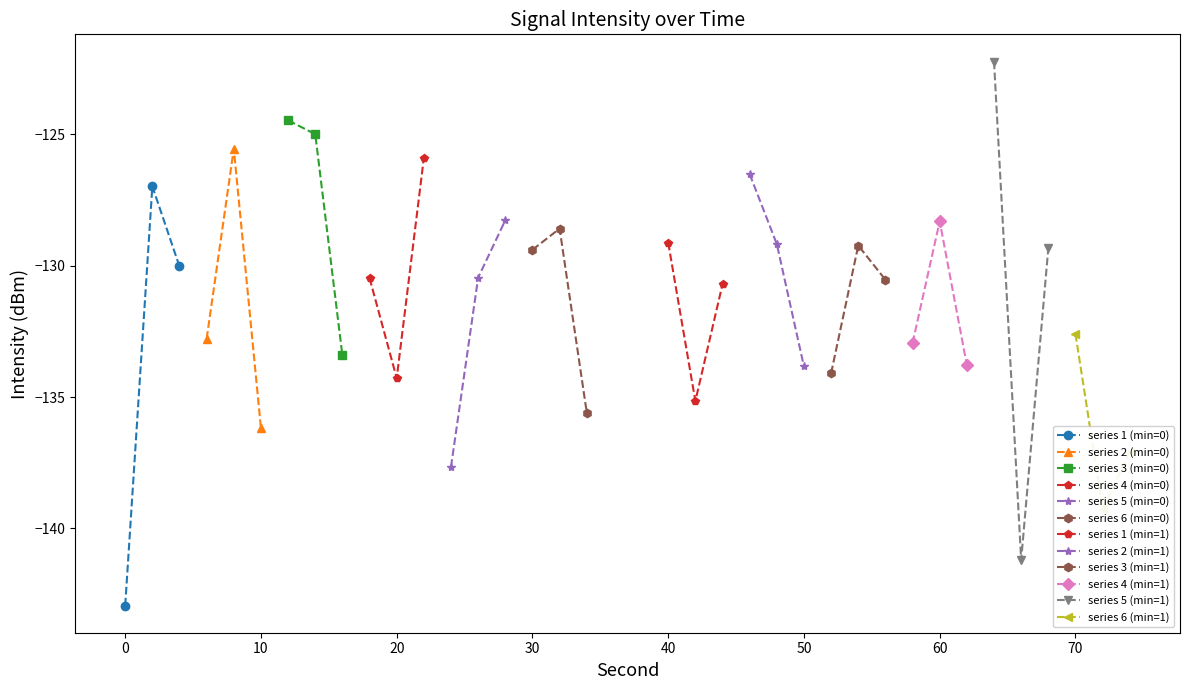

What is the maximum value for series 1 (min=0)?

-127.0